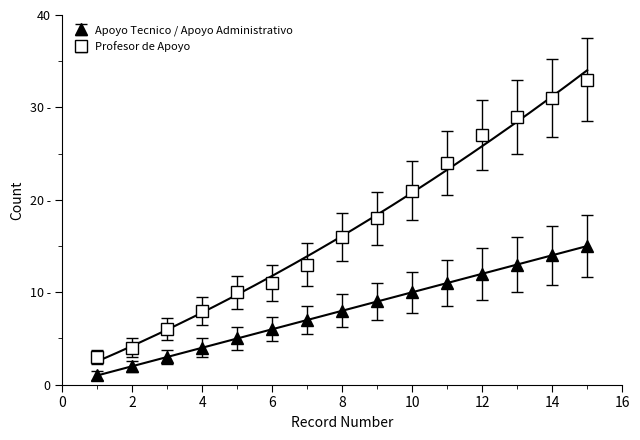

True or false: Apoyo Tecnico / Apoyo Administrativo has a value of 11 at 11.

True